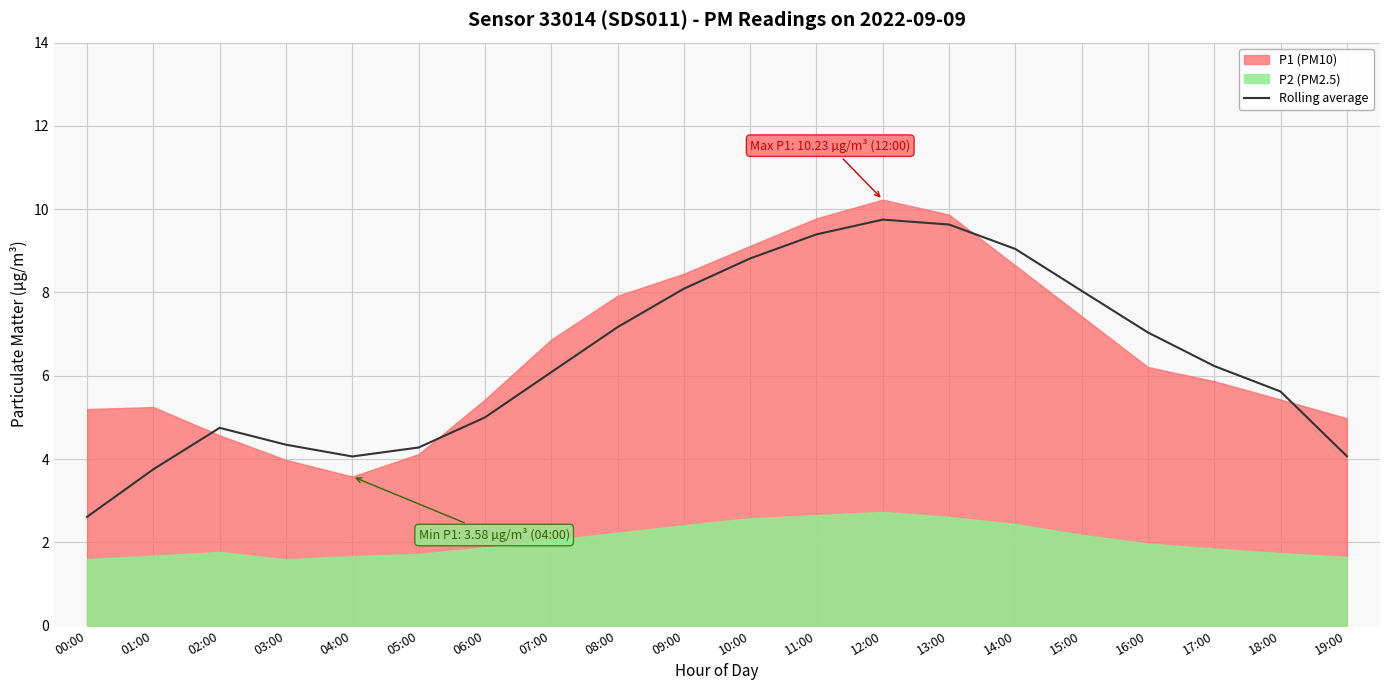

Which label corresponds to the smallest value in the chart?

00:00